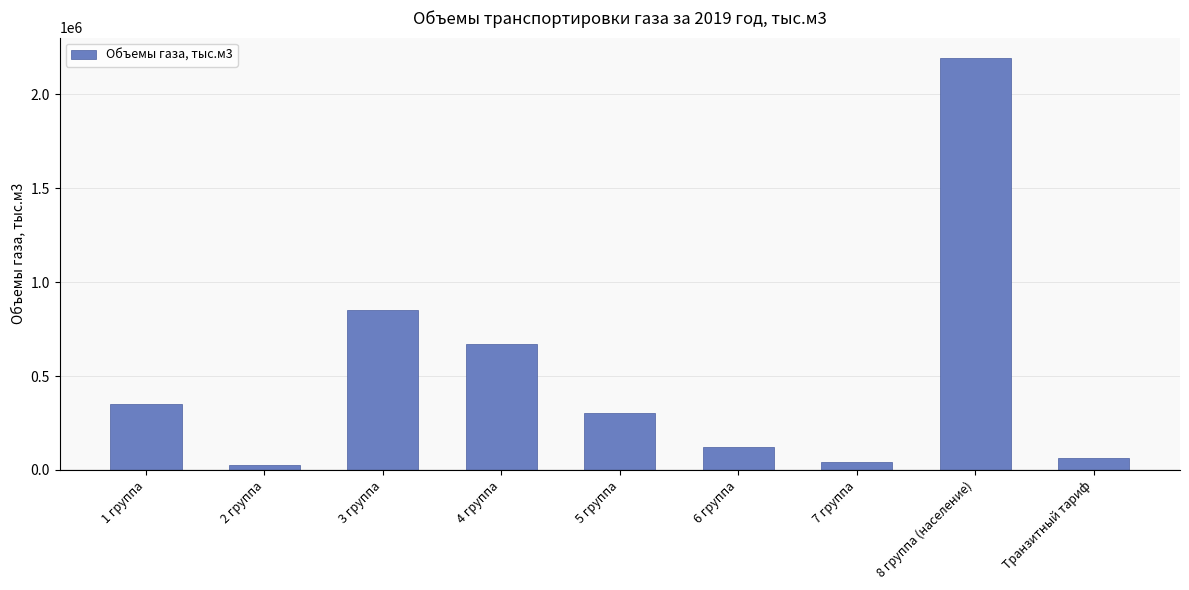

What position from the left is 8 группа (население)?

8